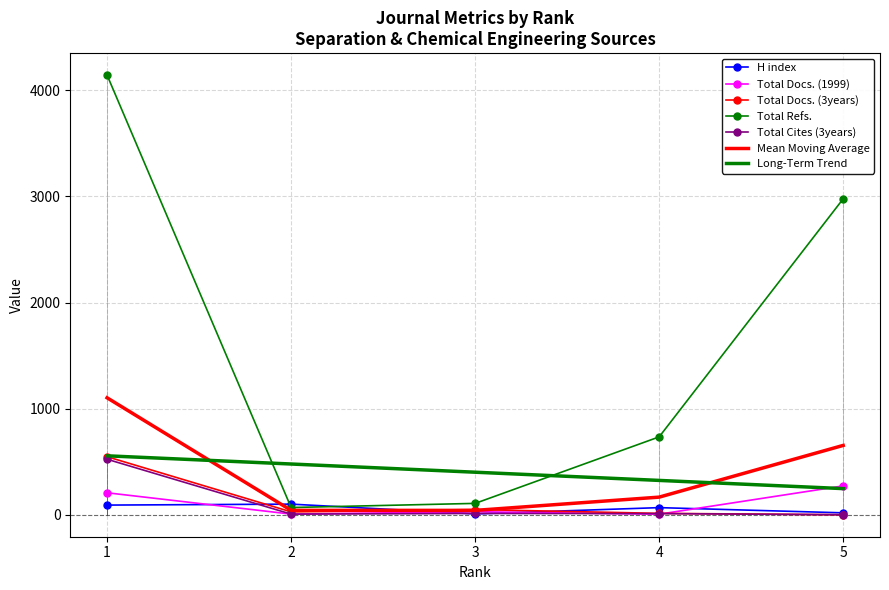

What is the minimum value for Total Refs.?

68.0